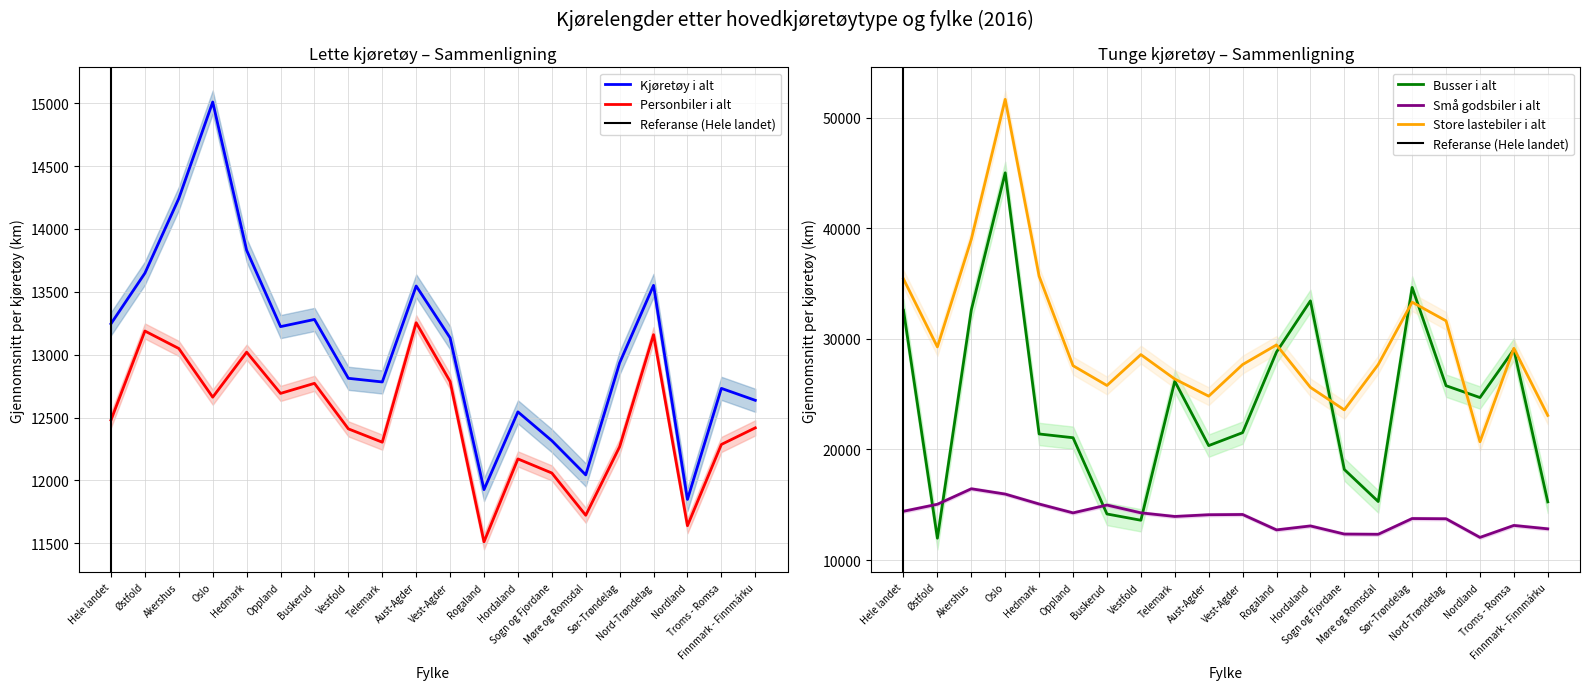

True or false: Kjøretøy i alt has more than 0 interior local peaks.

True